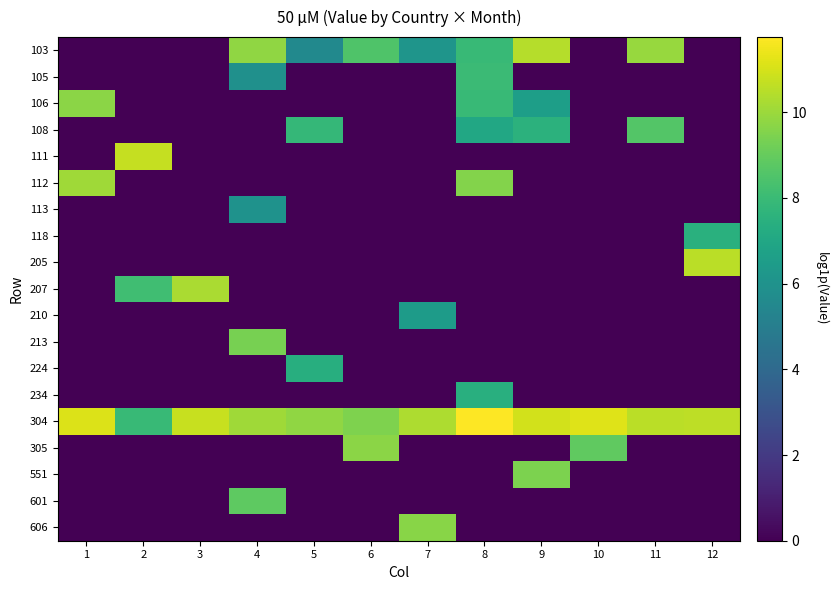

Reading right to left, list all the values displayed in this chart.

103: 12=0.0	11=9.9	10=0.0	9=10.5	8=7.9	7=6.1	6=8.5	5=5.6	4=9.8	3=0.0	2=0.0	1=0.0
105: 12=0.0	11=0.0	10=0.0	9=0.0	8=8.0	7=0.0	6=0.0	5=0.0	4=5.9	3=0.0	2=0.0	1=0.0
106: 12=0.0	11=0.0	10=0.0	9=6.6	8=7.9	7=0.0	6=0.0	5=0.0	4=0.0	3=0.0	2=0.0	1=9.7
108: 12=0.0	11=8.6	10=0.0	9=7.5	8=7.1	7=0.0	6=0.0	5=7.8	4=0.0	3=0.0	2=0.0	1=0.0
111: 12=0.0	11=0.0	10=0.0	9=0.0	8=0.0	7=0.0	6=0.0	5=0.0	4=0.0	3=0.0	2=10.7	1=0.0
112: 12=0.0	11=0.0	10=0.0	9=0.0	8=9.6	7=0.0	6=0.0	5=0.0	4=0.0	3=0.0	2=0.0	1=10.1
113: 12=0.0	11=0.0	10=0.0	9=0.0	8=0.0	7=0.0	6=0.0	5=0.0	4=6.0	3=0.0	2=0.0	1=0.0
118: 12=7.4	11=0.0	10=0.0	9=0.0	8=0.0	7=0.0	6=0.0	5=0.0	4=0.0	3=0.0	2=0.0	1=0.0
205: 12=10.5	11=0.0	10=0.0	9=0.0	8=0.0	7=0.0	6=0.0	5=0.0	4=0.0	3=0.0	2=0.0	1=0.0
207: 12=0.0	11=0.0	10=0.0	9=0.0	8=0.0	7=0.0	6=0.0	5=0.0	4=0.0	3=10.3	2=8.2	1=0.0
210: 12=0.0	11=0.0	10=0.0	9=0.0	8=0.0	7=6.4	6=0.0	5=0.0	4=0.0	3=0.0	2=0.0	1=0.0
213: 12=0.0	11=0.0	10=0.0	9=0.0	8=0.0	7=0.0	6=0.0	5=0.0	4=9.3	3=0.0	2=0.0	1=0.0
224: 12=0.0	11=0.0	10=0.0	9=0.0	8=0.0	7=0.0	6=0.0	5=7.4	4=0.0	3=0.0	2=0.0	1=0.0
234: 12=0.0	11=0.0	10=0.0	9=0.0	8=7.4	7=0.0	6=0.0	5=0.0	4=0.0	3=0.0	2=0.0	1=0.0
304: 12=10.6	11=10.5	10=11.2	9=10.9	8=11.8	7=10.3	6=9.5	5=9.8	4=10.1	3=10.7	2=7.9	1=11.1
305: 12=0.0	11=0.0	10=8.9	9=0.0	8=0.0	7=0.0	6=9.7	5=0.0	4=0.0	3=0.0	2=0.0	1=0.0
551: 12=0.0	11=0.0	10=0.0	9=9.4	8=0.0	7=0.0	6=0.0	5=0.0	4=0.0	3=0.0	2=0.0	1=0.0
601: 12=0.0	11=0.0	10=0.0	9=0.0	8=0.0	7=0.0	6=0.0	5=0.0	4=8.8	3=0.0	2=0.0	1=0.0
606: 12=0.0	11=0.0	10=0.0	9=0.0	8=0.0	7=9.7	6=0.0	5=0.0	4=0.0	3=0.0	2=0.0	1=0.0